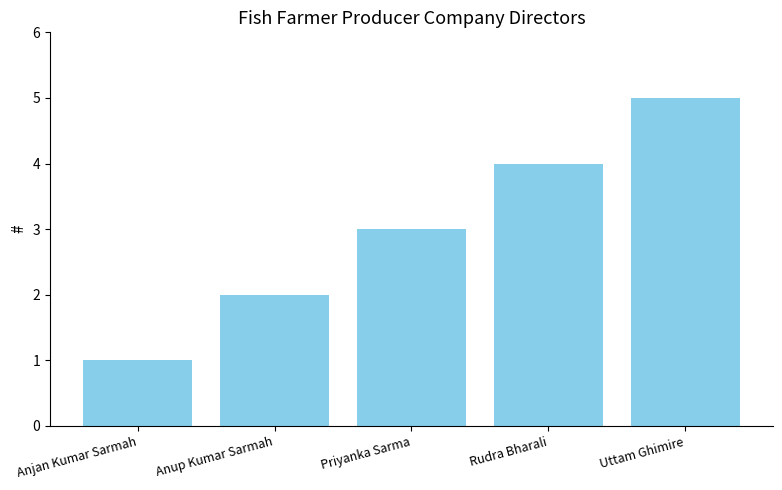

Reading left to right, transcribe all the data shown in this chart.

Anjan Kumar Sarmah=1	Anup Kumar Sarmah=2	Priyanka Sarma=3	Rudra Bharali=4	Uttam Ghimire=5